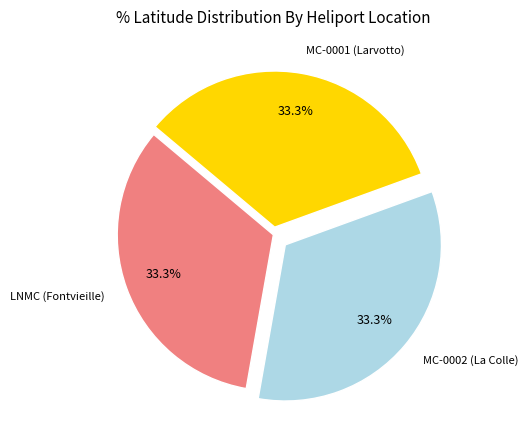

How many slices are in this pie chart?

3